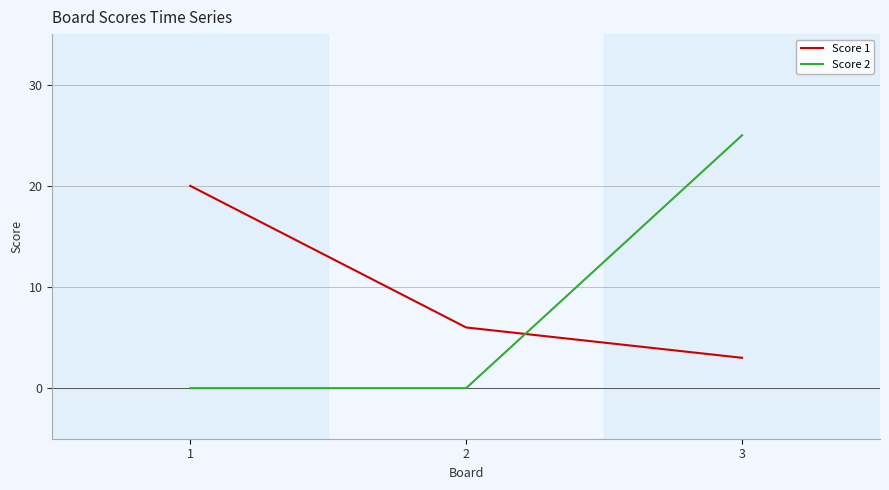

Which series has the largest range (max minus min)?

Score 2